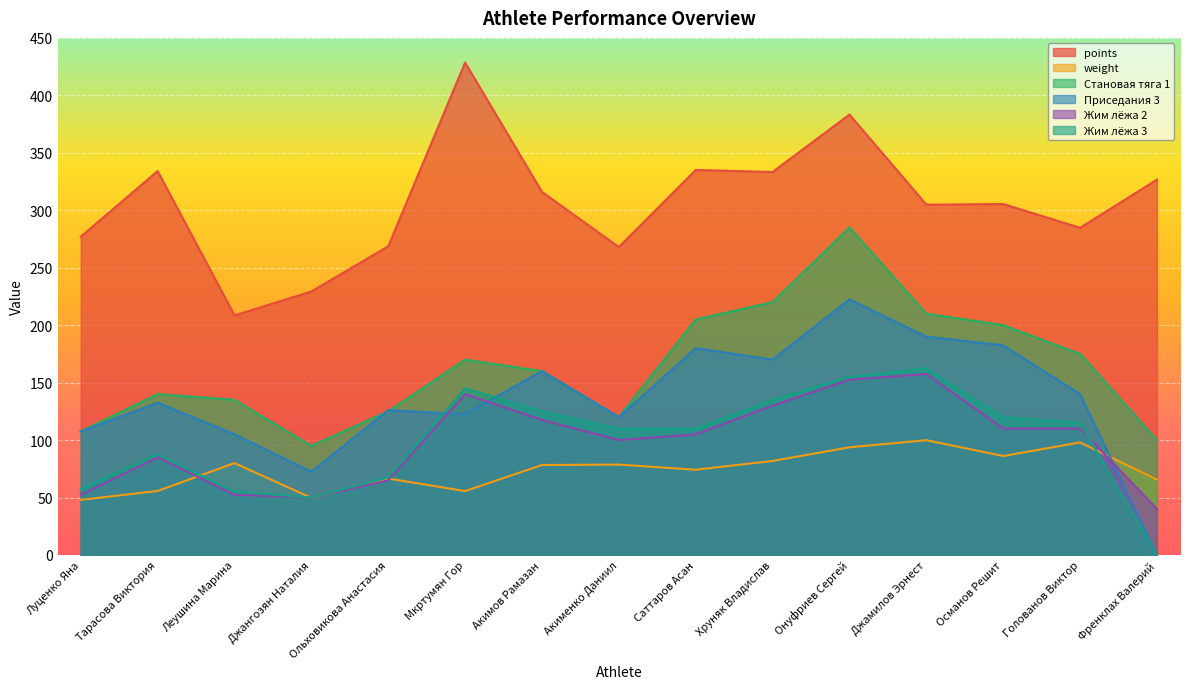

What is the greatest value displayed?

428.5